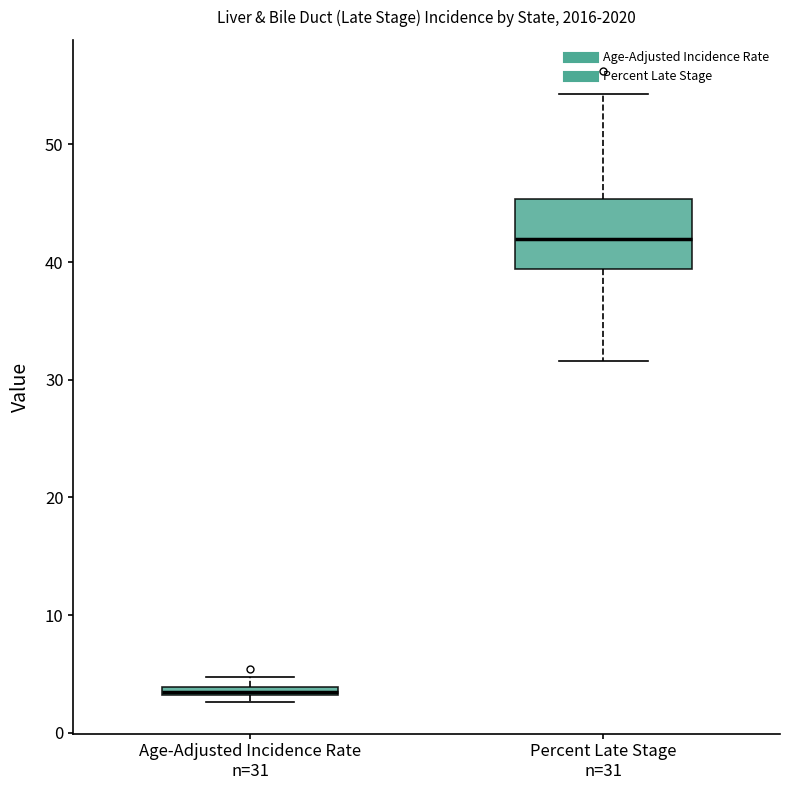

Comparing the boxes themselves (not the whiskers), which one is the tallest?

Percent Late Stage n=31